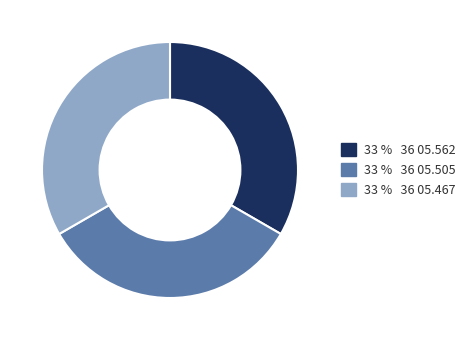

What is the ratio of the value at 33 % 36 05.467 to the value at 33 % 36 05.562?

1.0